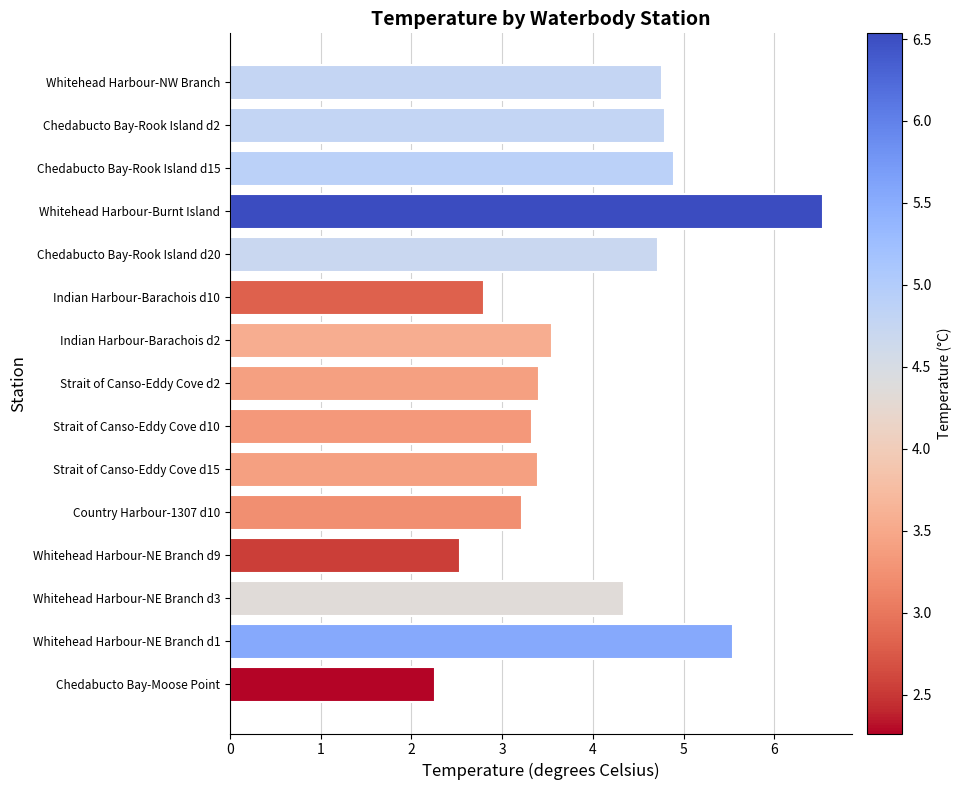

At which category does the chart reach its minimum across all series?

Chedabucto Bay-Moose Point